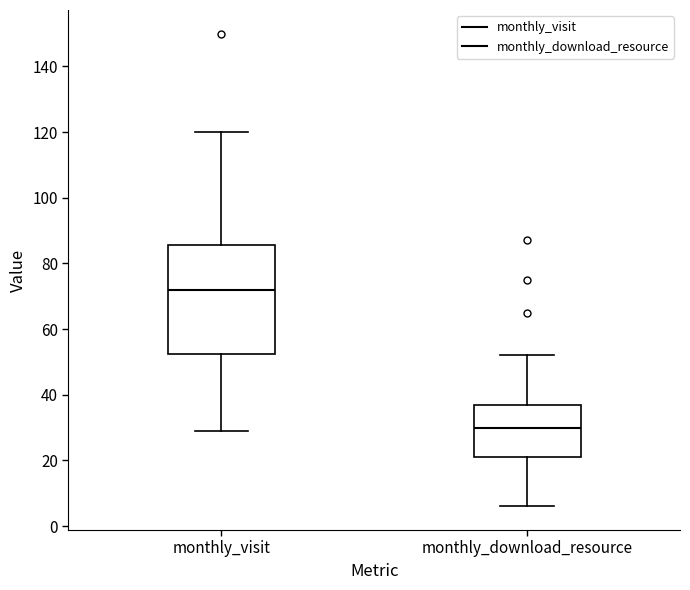

Which box is the tallest, from its lower edge to its upper edge?

monthly_visit